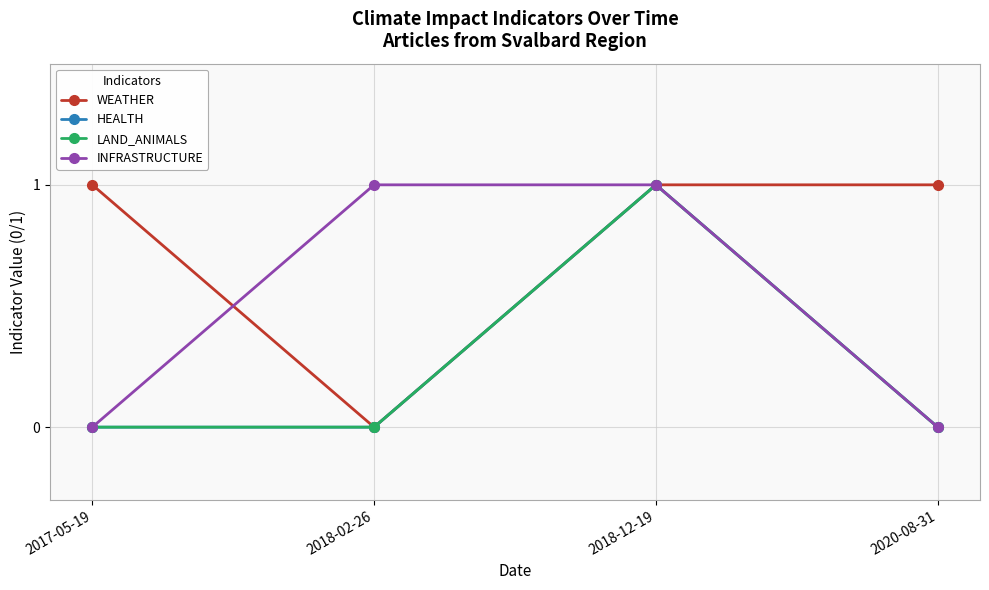

Rank the series by their maximum value, from highest to lowest.

WEATHER, HEALTH, LAND_ANIMALS, INFRASTRUCTURE